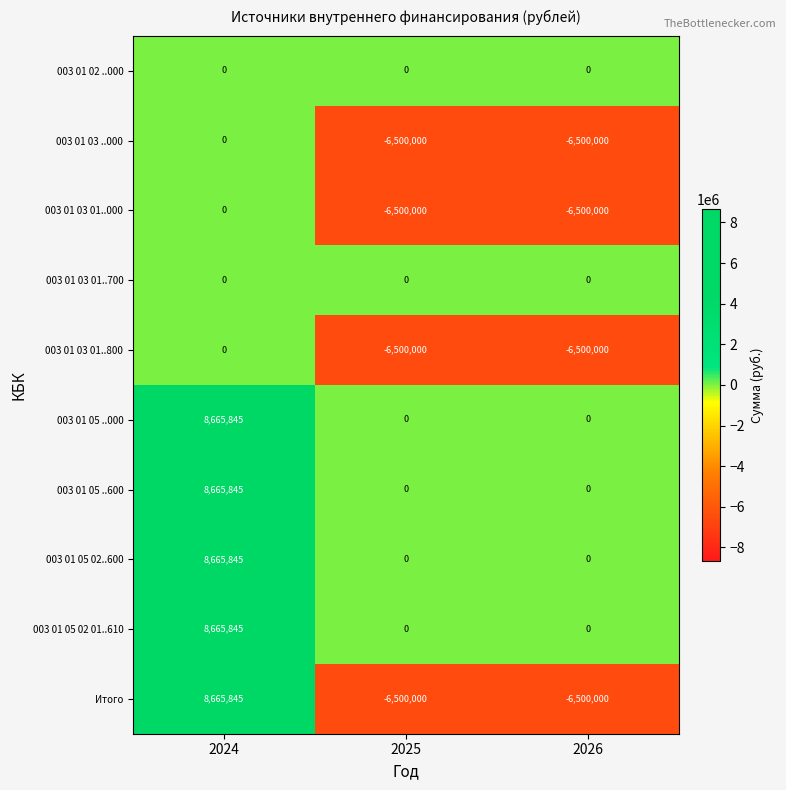

What is the total value across all series at 2024?

43329225